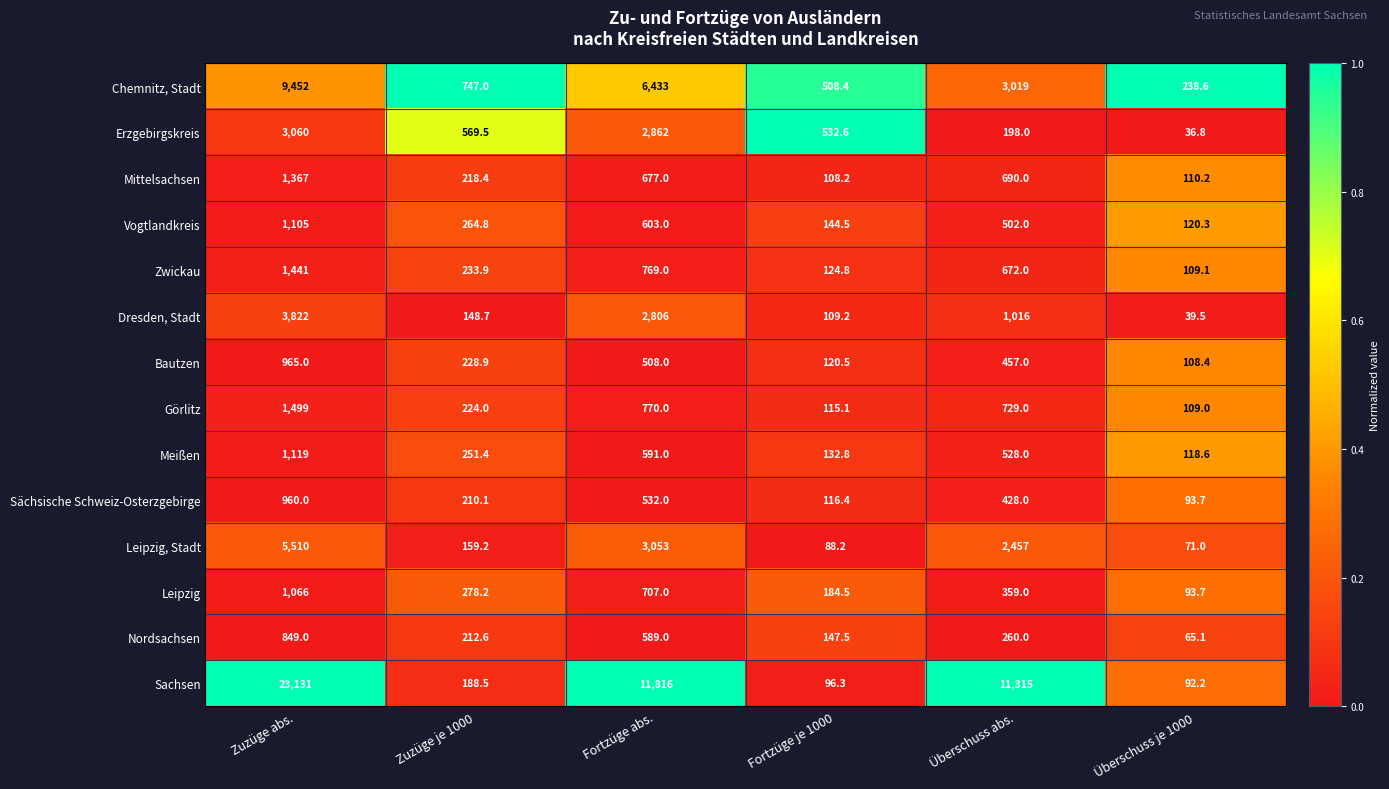

True or false: Sächsische Schweiz-Osterzgebirge has a value of 274.8 at Überschuss abs..

False